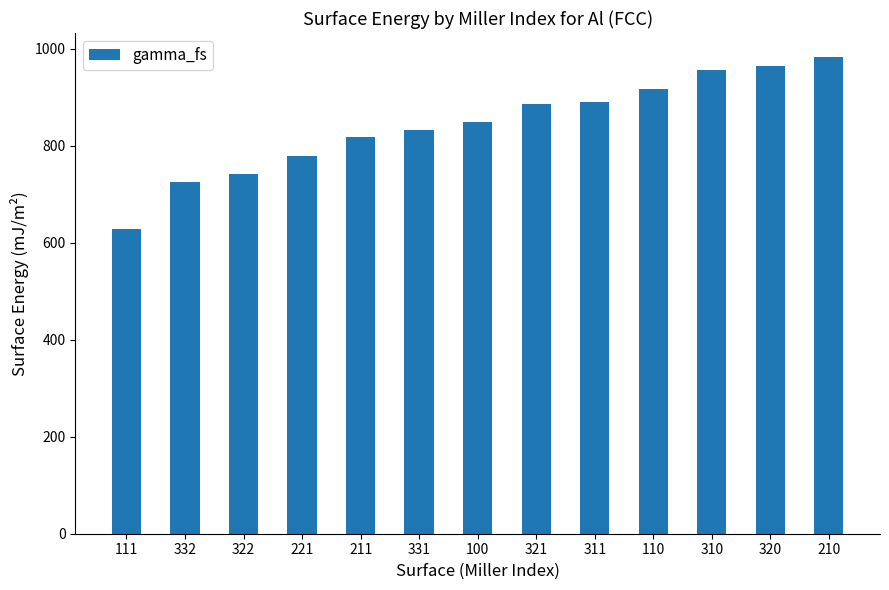

The chart shows a value of 724.8 at 332. True or false?

True